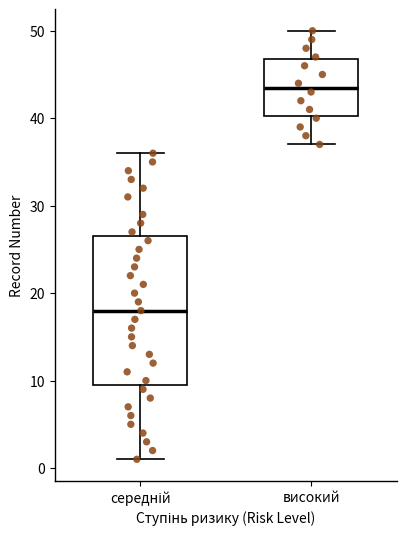

Comparing the boxes themselves (not the whiskers), which one is the tallest?

середній